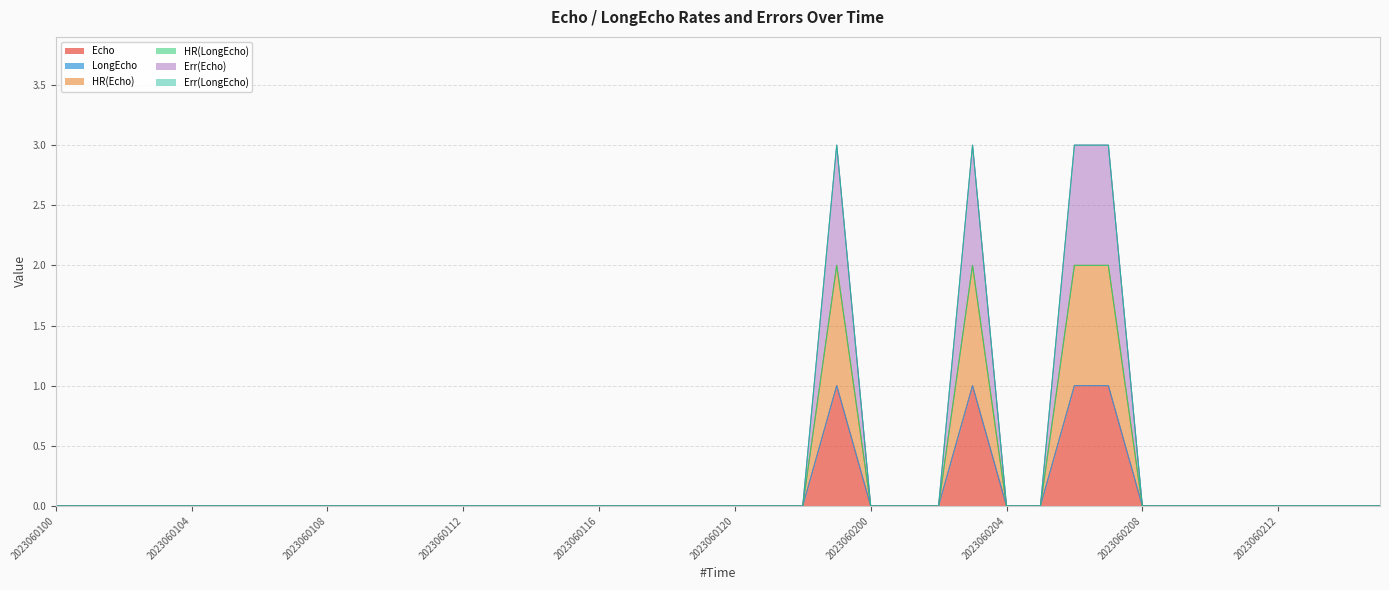

True or false: Err(Echo) and HR(Echo) intersect in this chart.

False